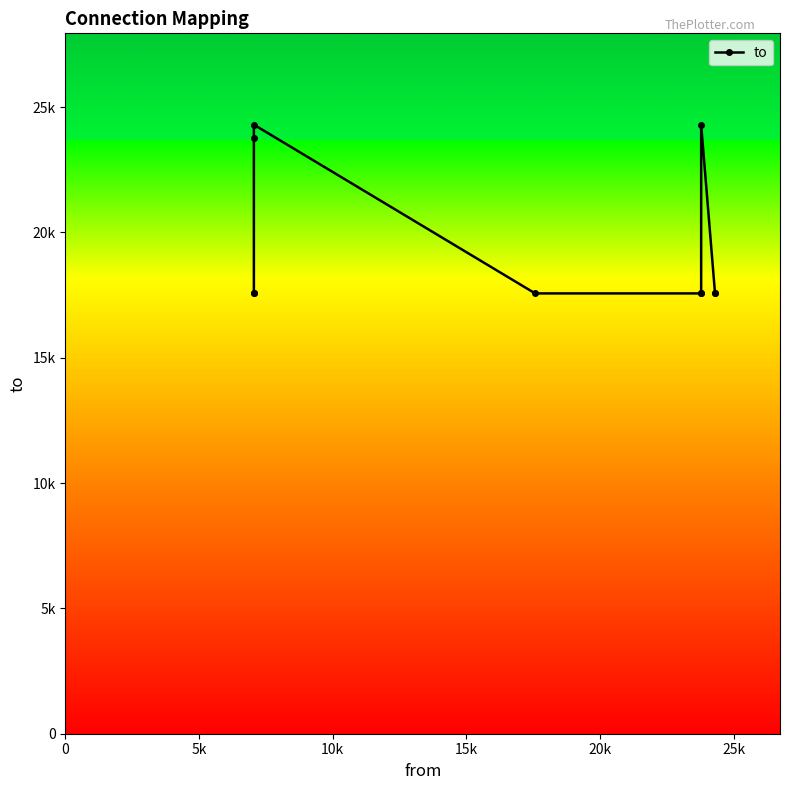

Which has a higher value, 25k or 15k?

15k